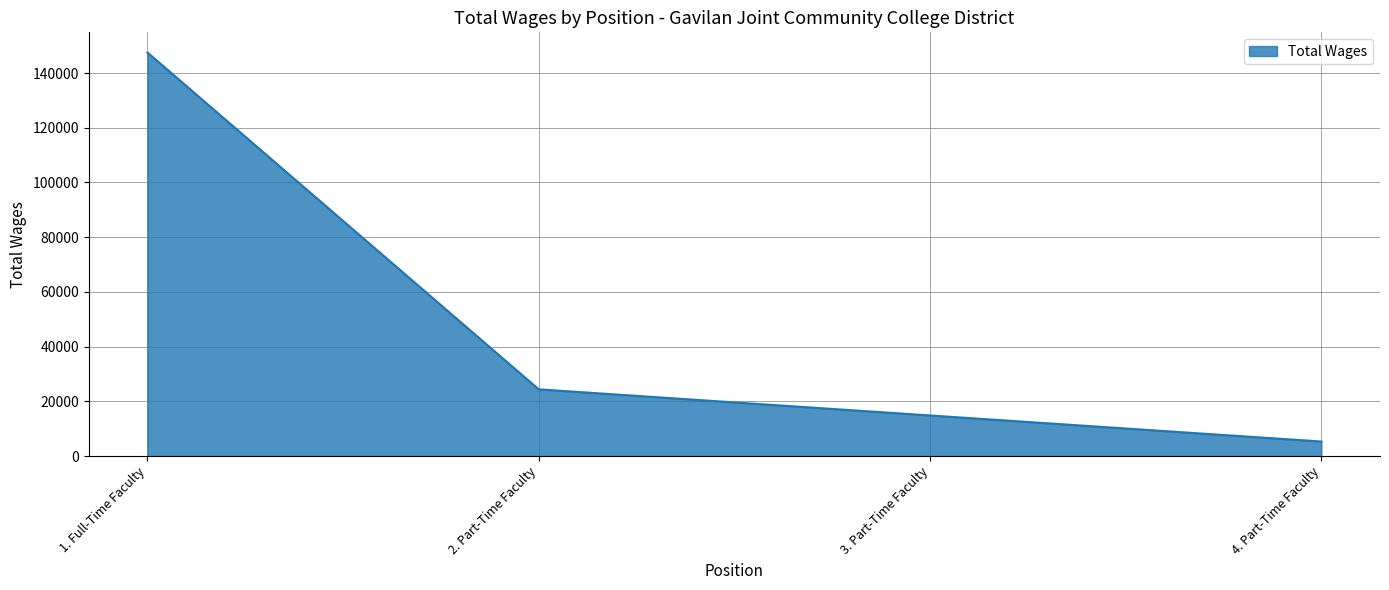

At which category does the chart reach its peak across all series?

1. Full-Time Faculty